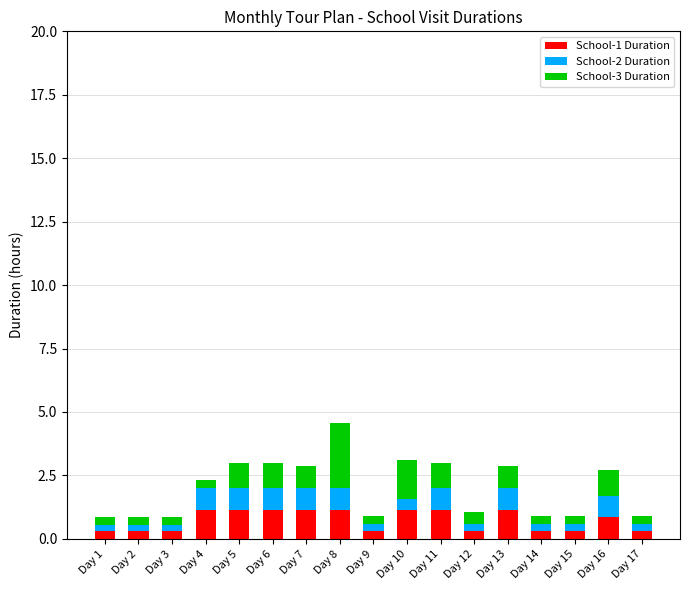

What is the highest value of the School-1 Duration series?

1.2